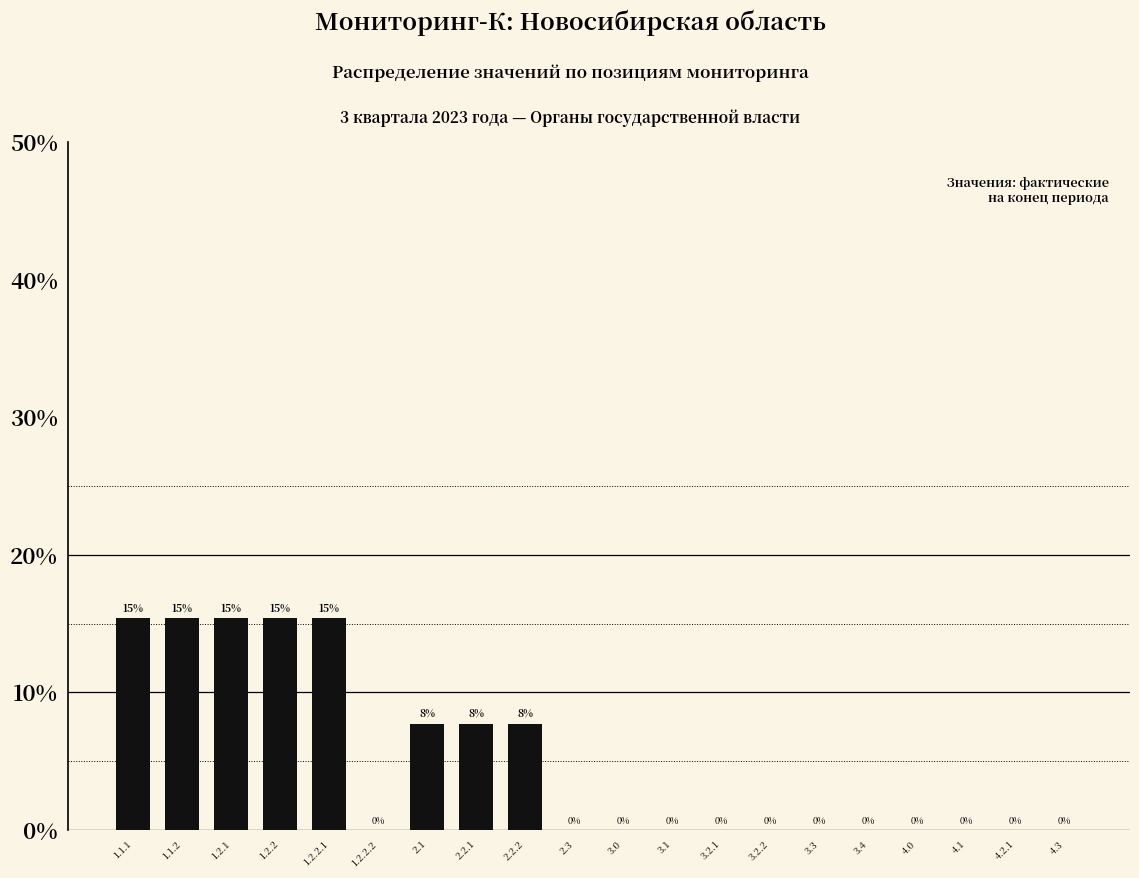

The value at 2.1 is 2.4. True or false?

False